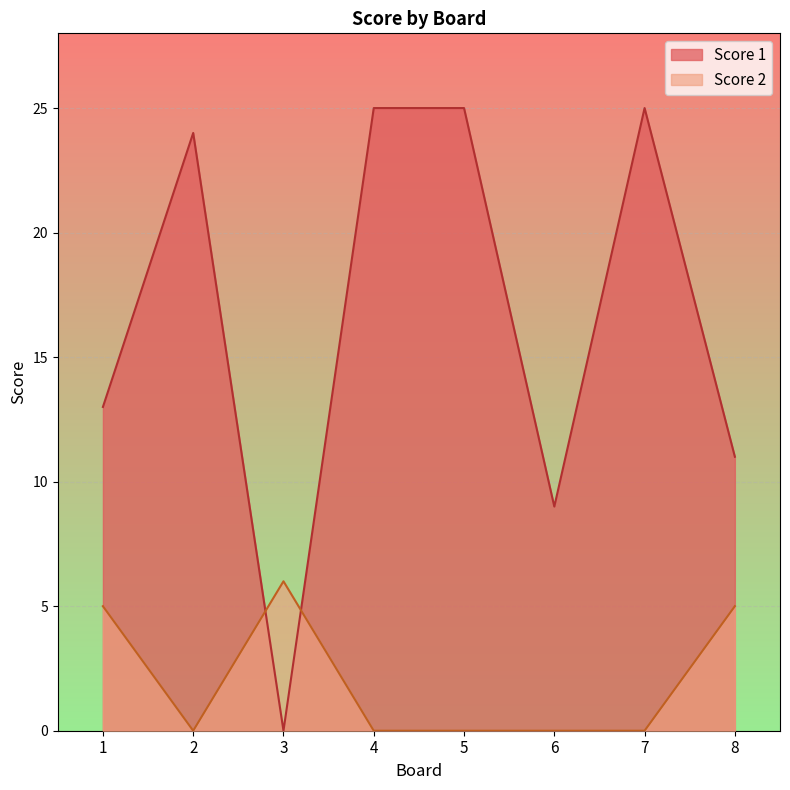

Between 3 and 6, which series saw the biggest shift?

Score 1